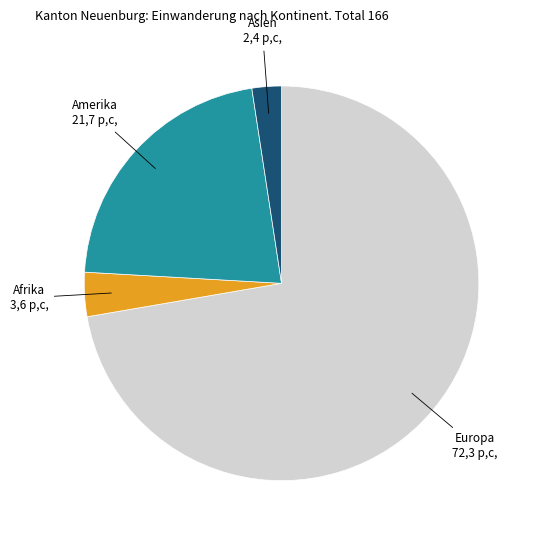

Is there any slice that represents more than half of the pie?

Yes